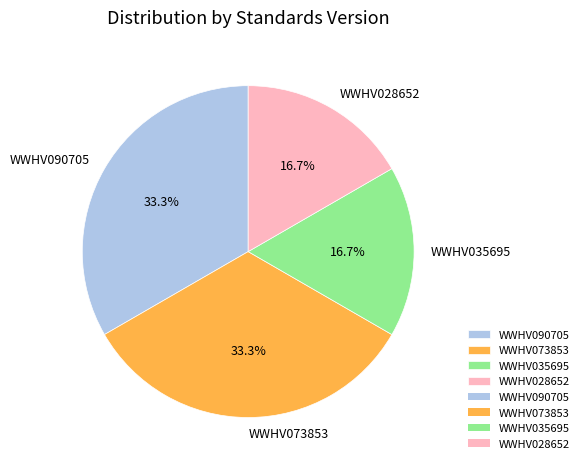

What portion of the pie excludes WWHV028652?

83.3%